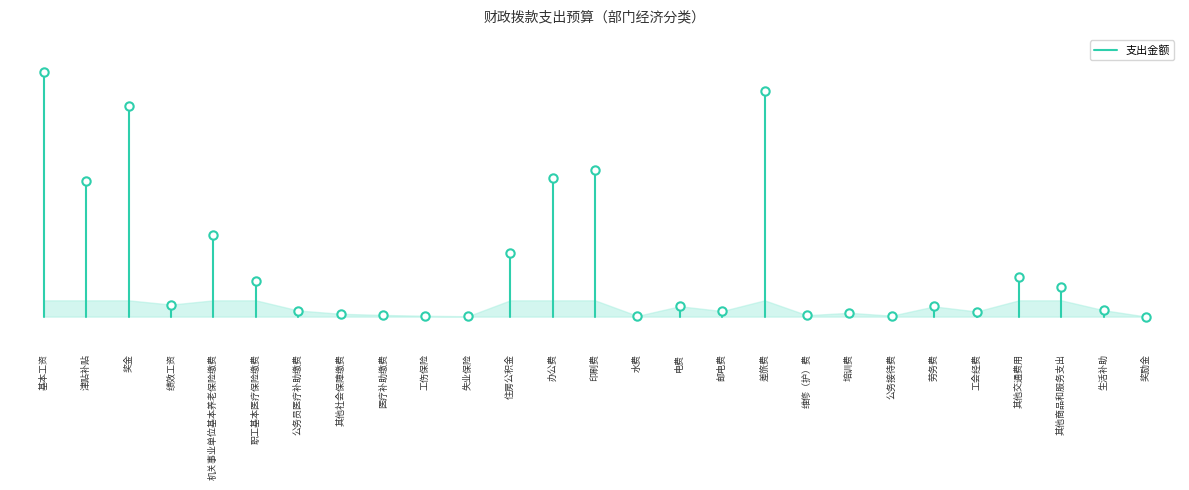

What is the difference between the values at 津贴补贴 and 基本工资?

226.0